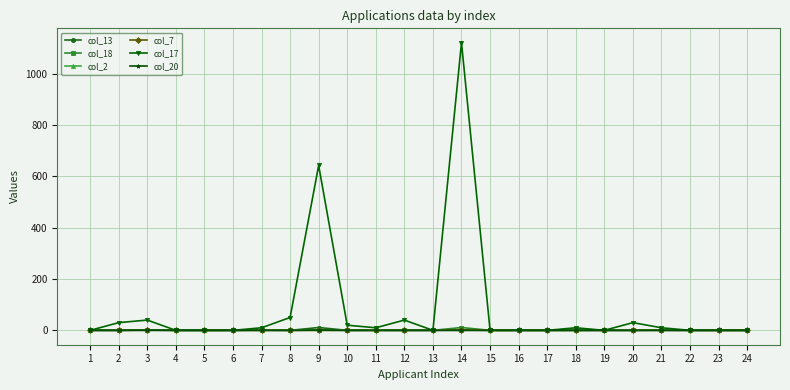

Which series has the largest total across all categories?

col_17